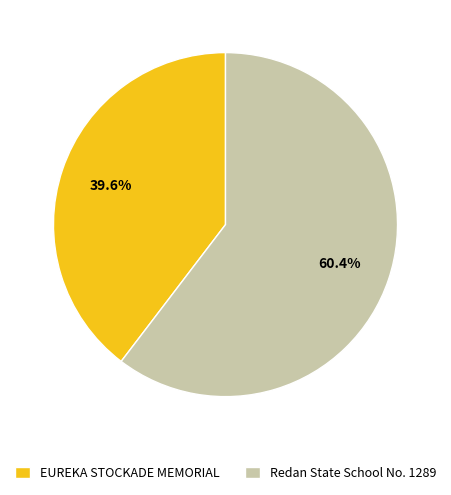

What is the majority slice?

Redan State School No. 1289